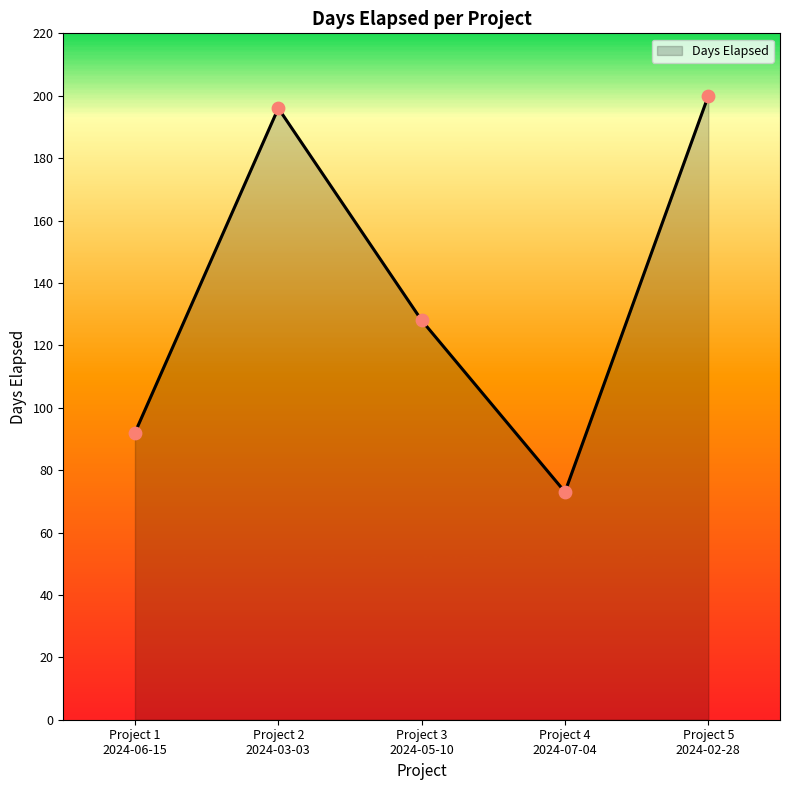

Which has a higher value, Project 3
2024-05-10 or Project 1
2024-06-15?

Project 3
2024-05-10